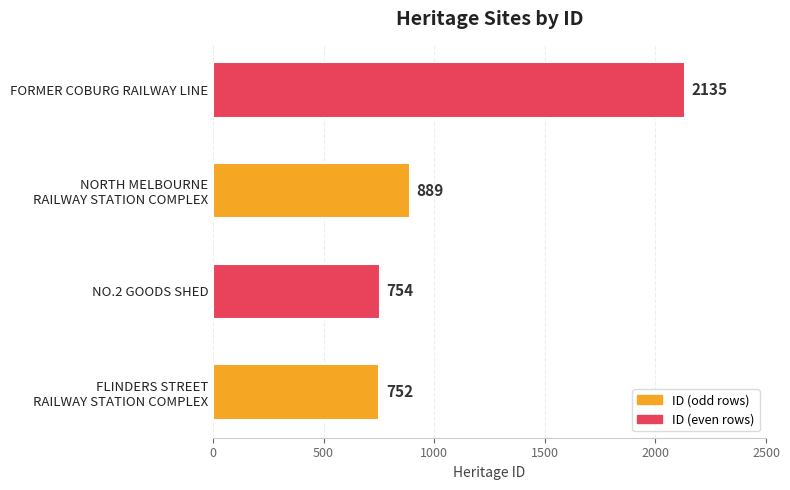

True or false: the data shows 1091 at NO.2 GOODS SHED.

False